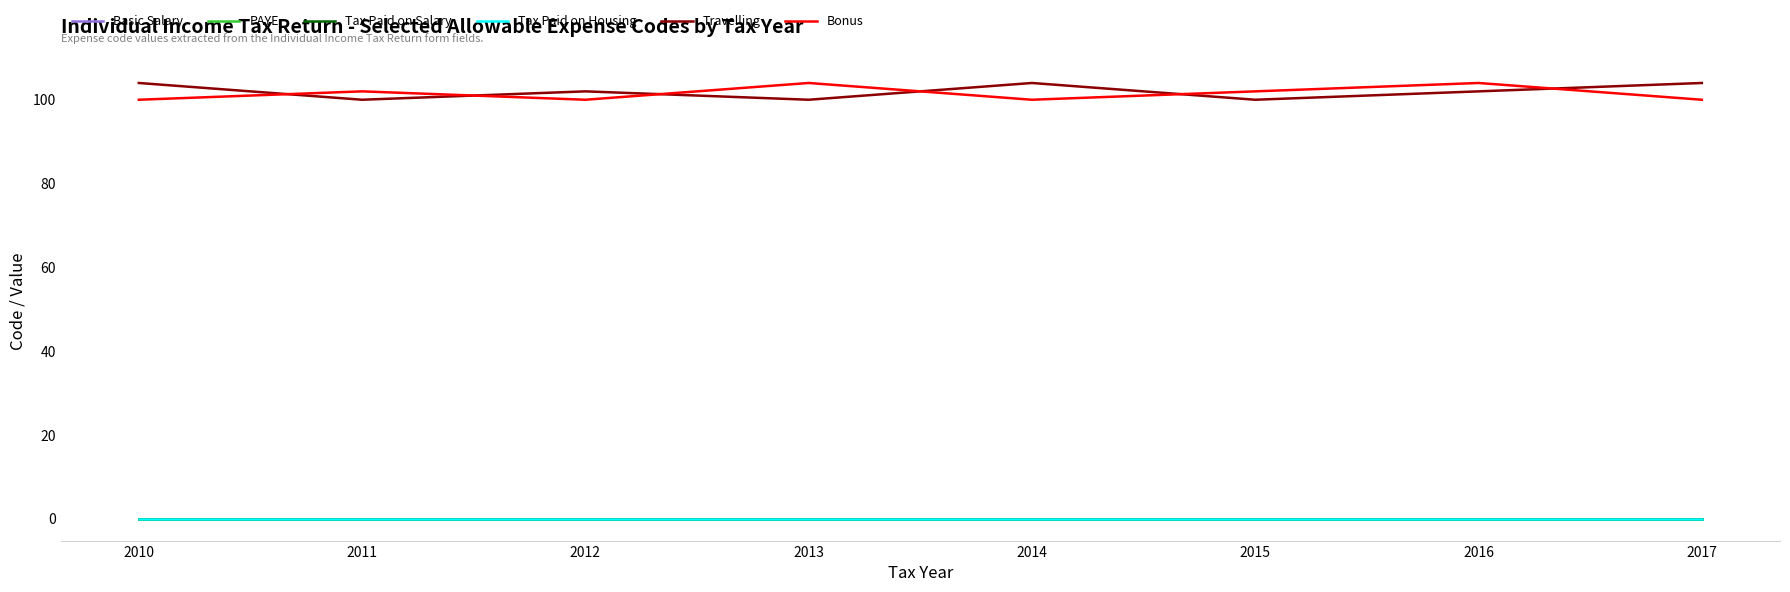

The value of Bonus at 2015 is 59. True or false?

False